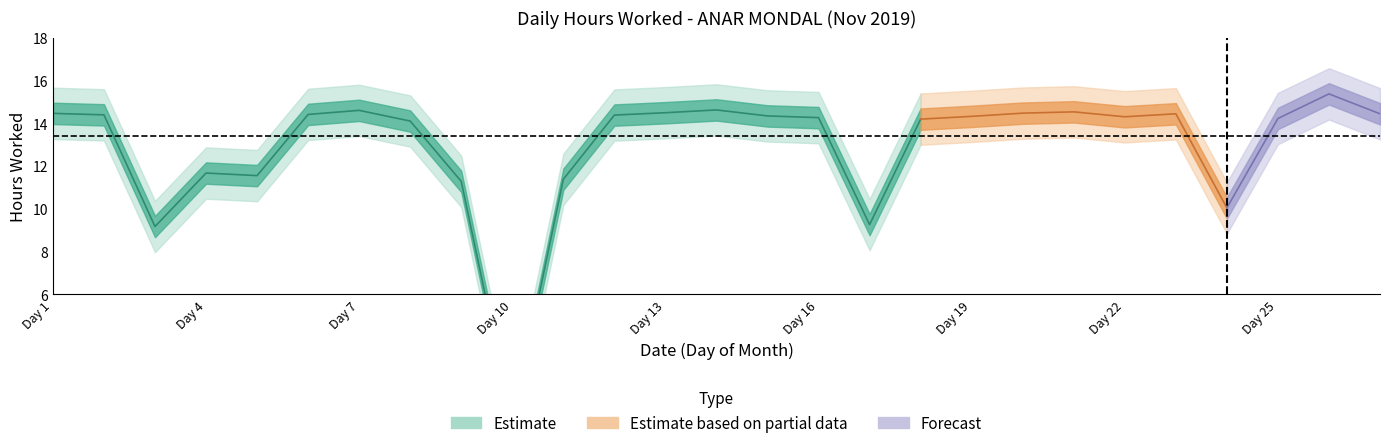

What is the value of the 8th point from the left?

14.1